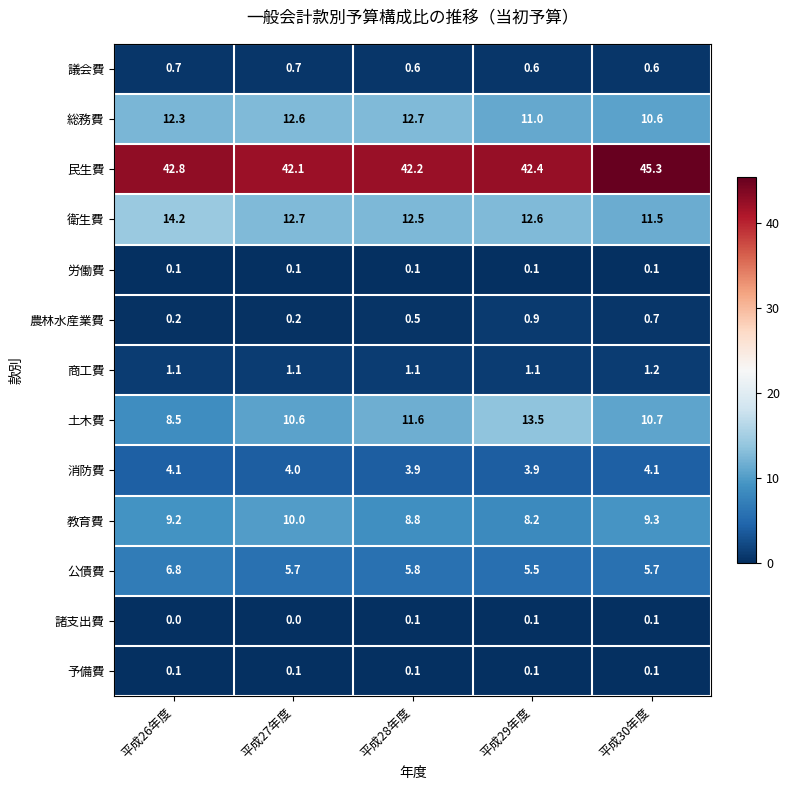

What is the average value of the 教育費 series?

9.1